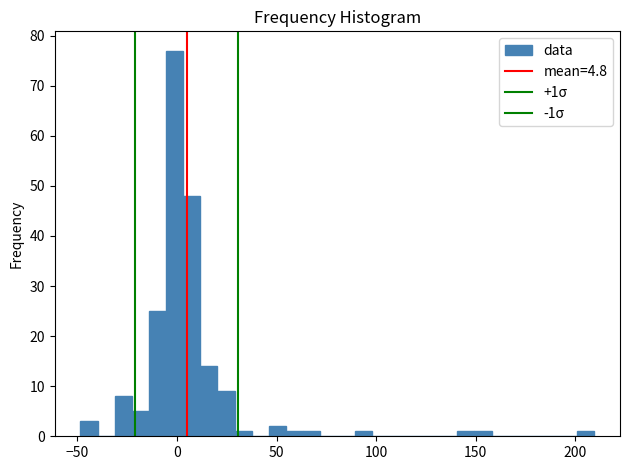

Around what value on the x-axis is the tallest bar? Give the approximate position of its centre, as read against the axis.

0